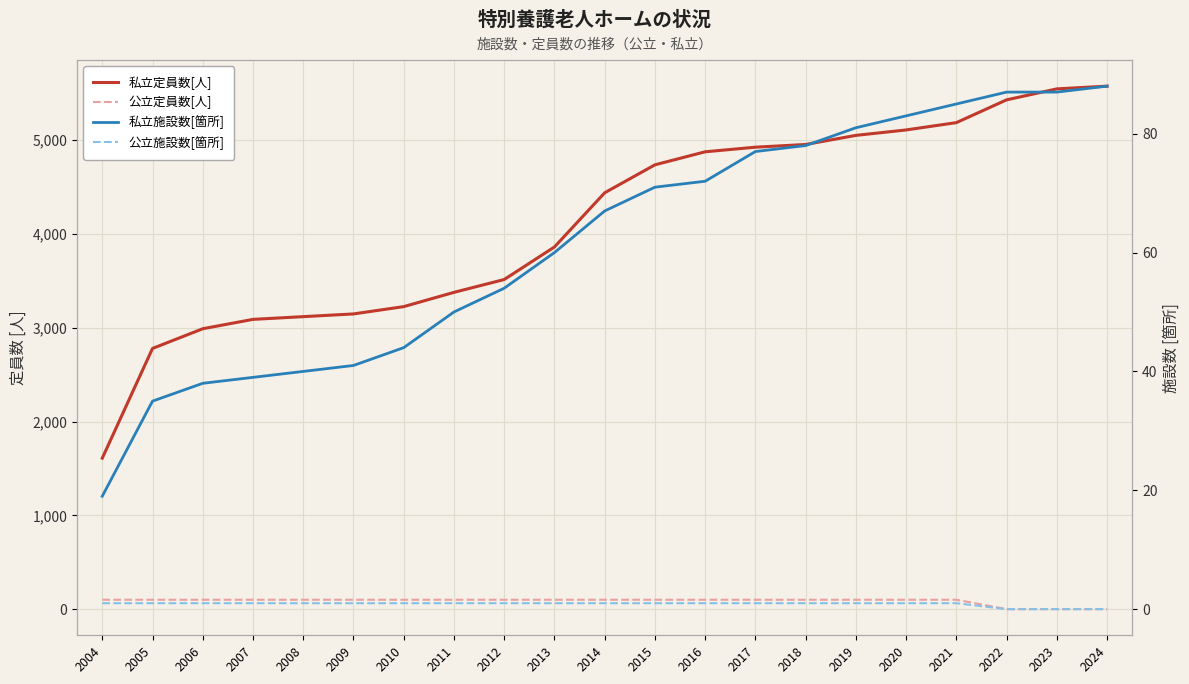

What is the difference between the highest and lowest values at 2015?

4737